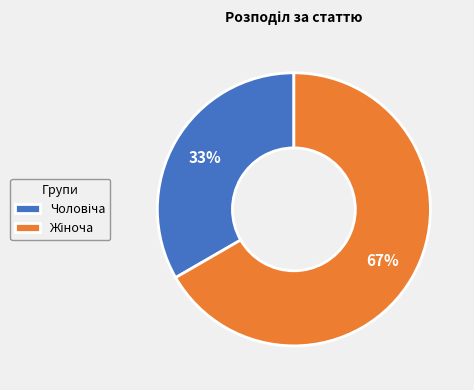

Is there any slice that represents more than half of the pie?

Yes